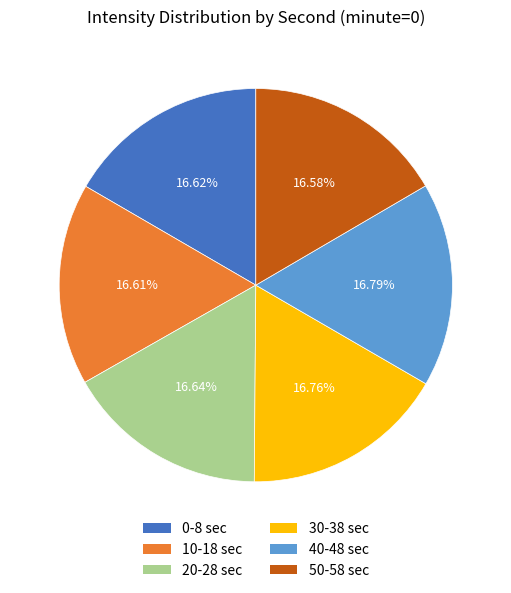

Is there a majority slice in this chart?

No